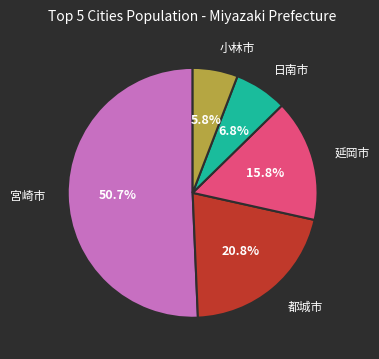

Is there any slice that represents more than half of the pie?

Yes